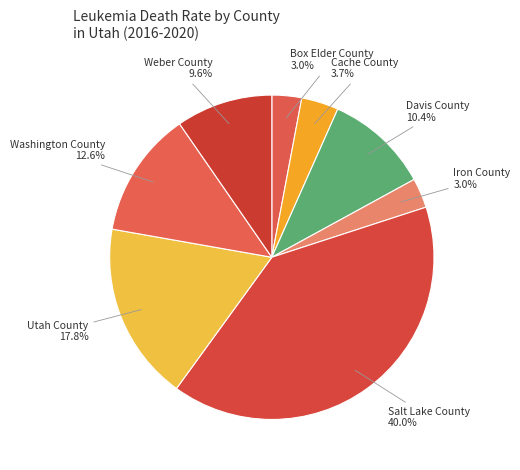

Between Box Elder County and Washington County, which is larger?

Washington County